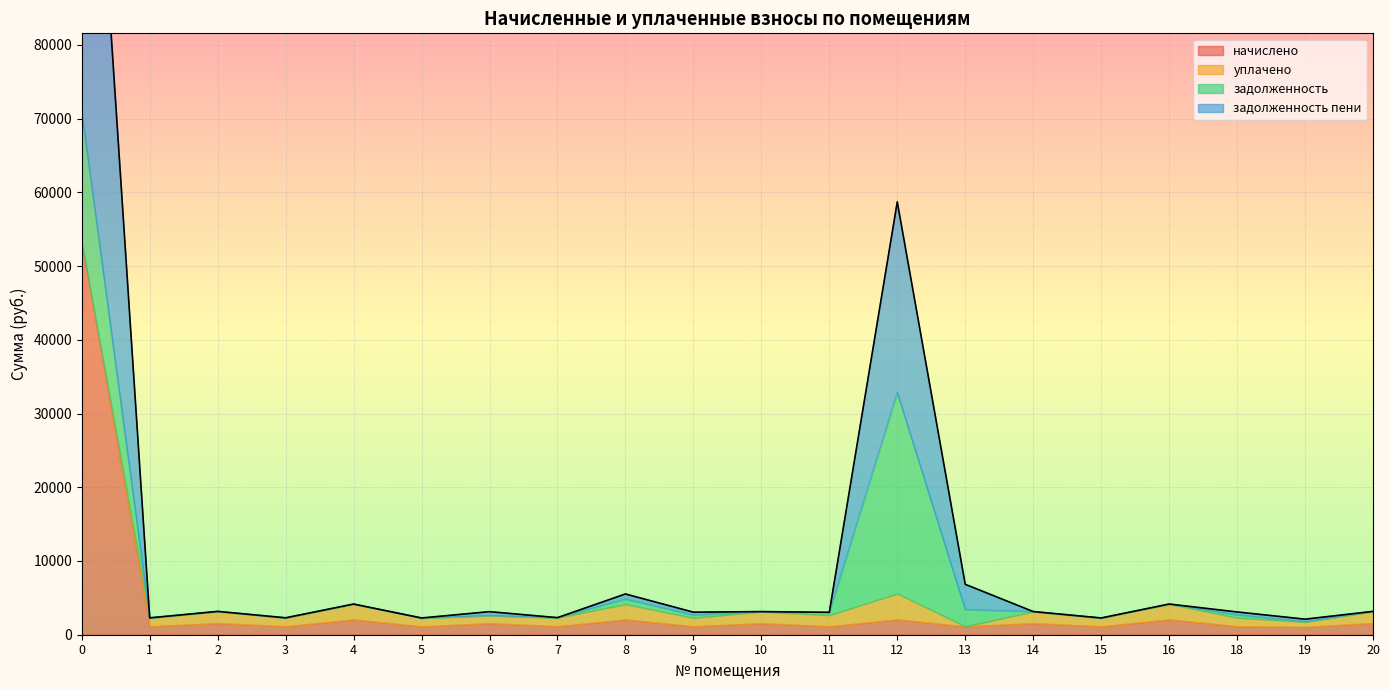

The value of уплачено at 8 is 1206.7. True or false?

False